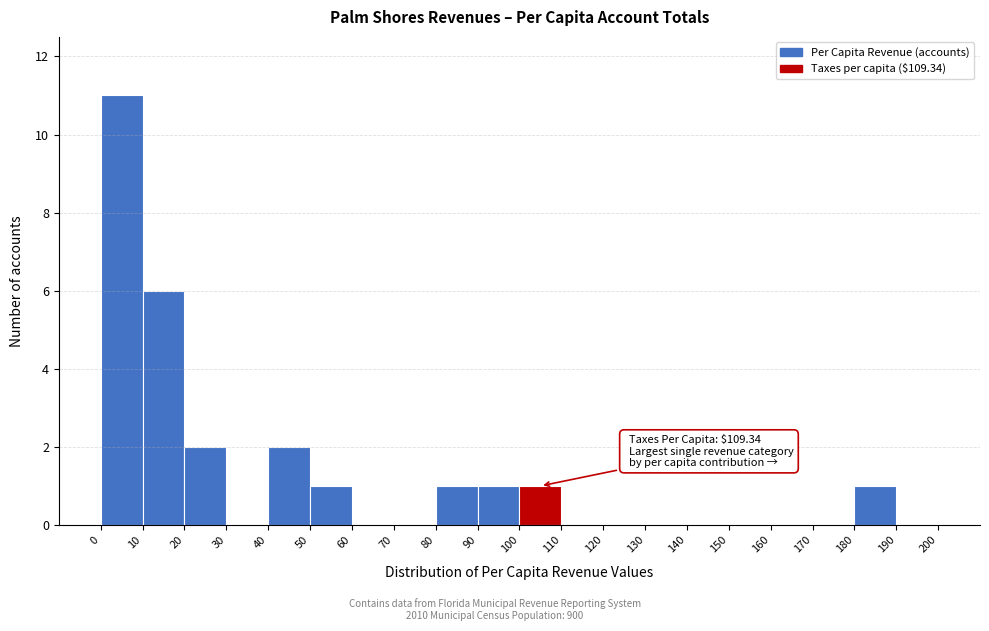

Over which range of the x-axis is the bar tallest?

0 to 10